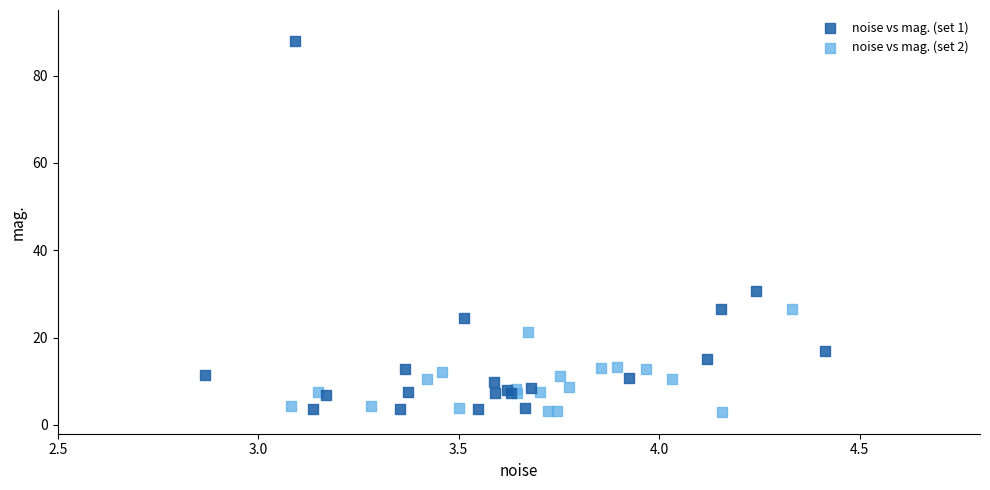

What are all the series names shown in the legend?

noise vs mag. (set 1), noise vs mag. (set 2)